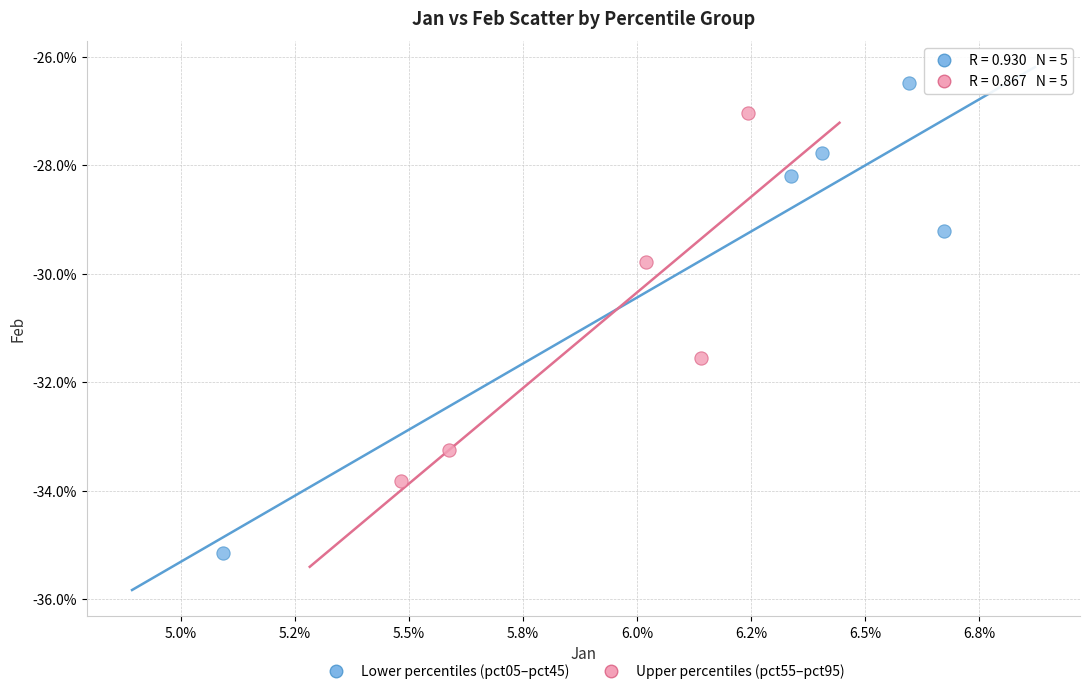

Which series reaches the minimum Y coordinate?

Lower percentiles (pct05–pct45)